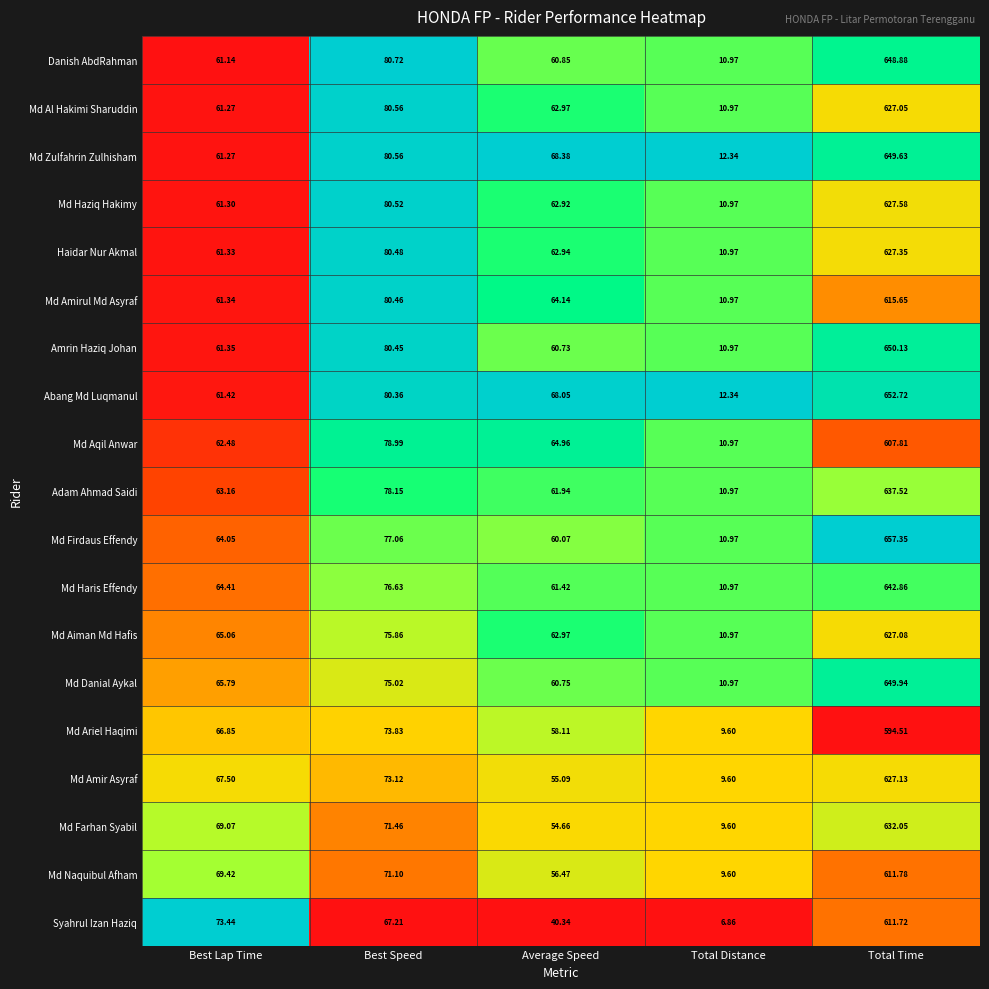

Which series has the widest spread of values?

Md Firdaus Effendy